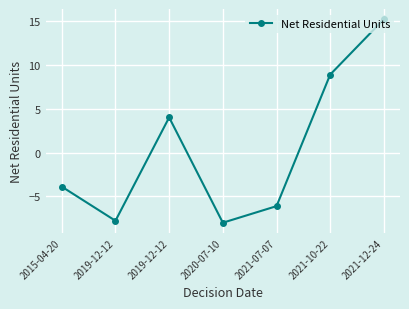

Count the number of categories in the chart.

7